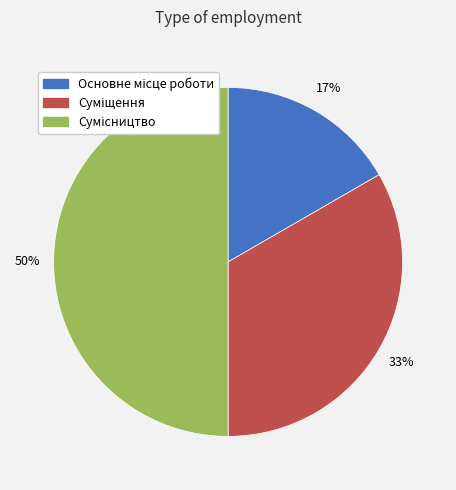

To the nearest percent, what is the difference between the largest and smallest slice percentages?

33%